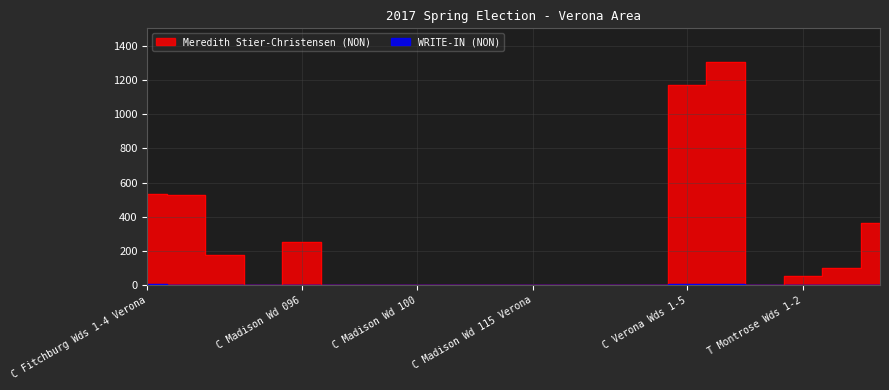

Which series changed the most between C Fitchburg Wds 5-9 and C Madison Wd 105?

Meredith Stier-Christensen (NON)